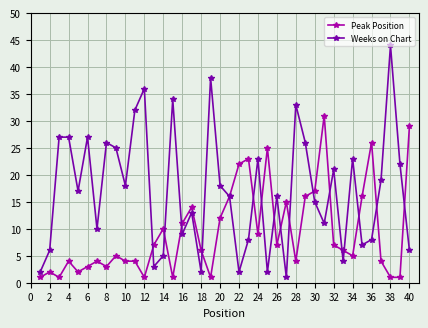

Reading left to right, list all the values displayed in this chart.

Peak Position: 1	2	1	4	2	3	4	3	5	4	4	1	7	10	1	11	14	6	1	12	16	22	23	9	25	7	15	4	16	17	31	7	6	5	16	26	4	1	1	29
Weeks on Chart: 2	6	27	27	17	27	10	26	25	18	32	36	3	5	34	9	13	2	38	18	16	2	8	23	2	16	1	33	26	15	11	21	4	23	7	8	19	44	22	6